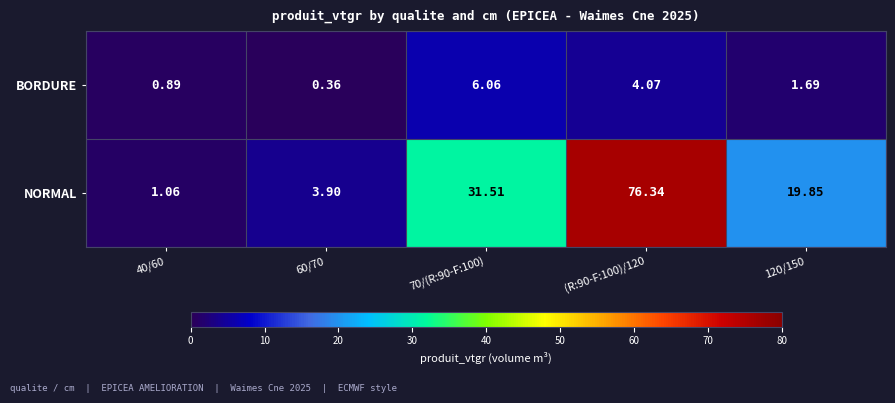

Rank the series at 40/60 from lowest to highest value.

BORDURE, NORMAL